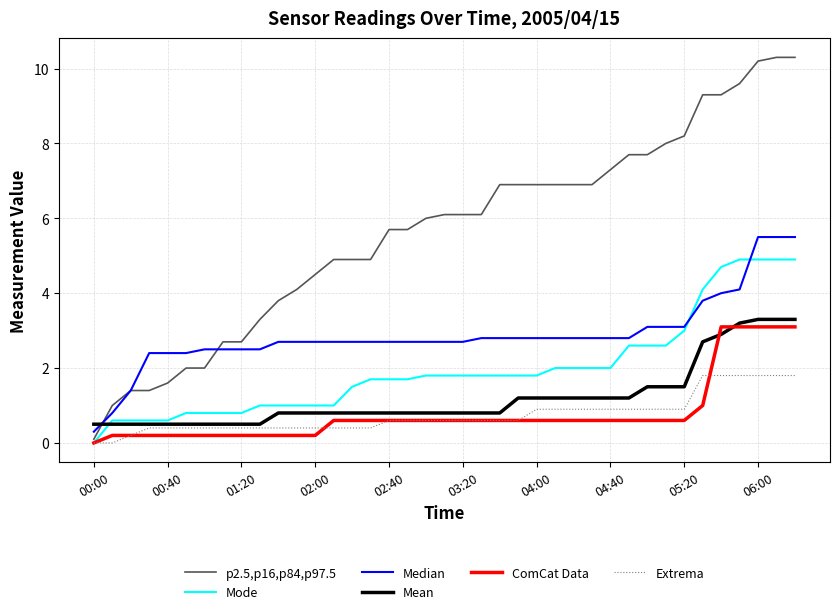

What is the difference between the maximum and minimum values in the Mean series?

2.8